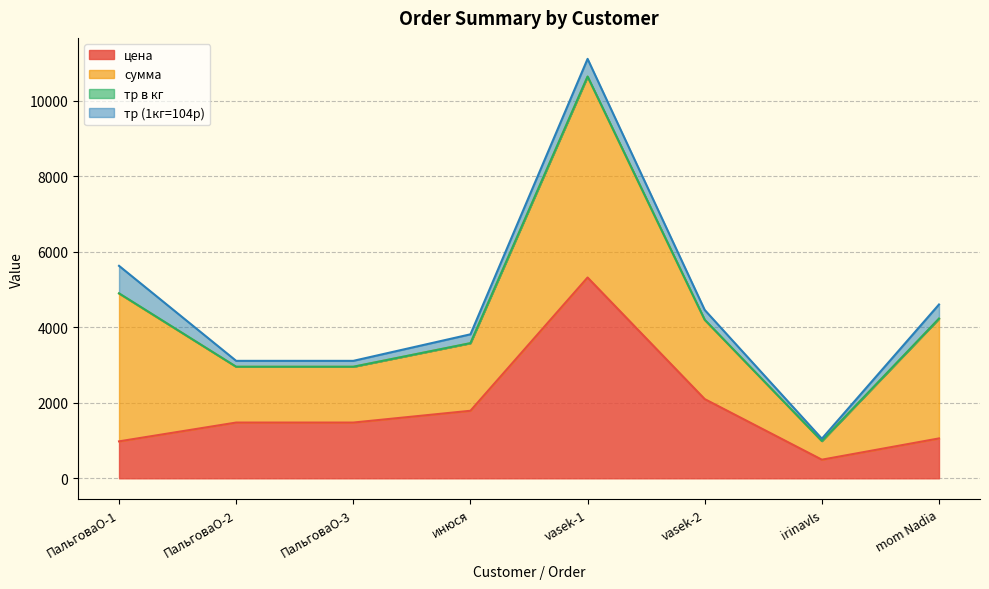

True or false: сумма and тр в кг cross at least once.

False